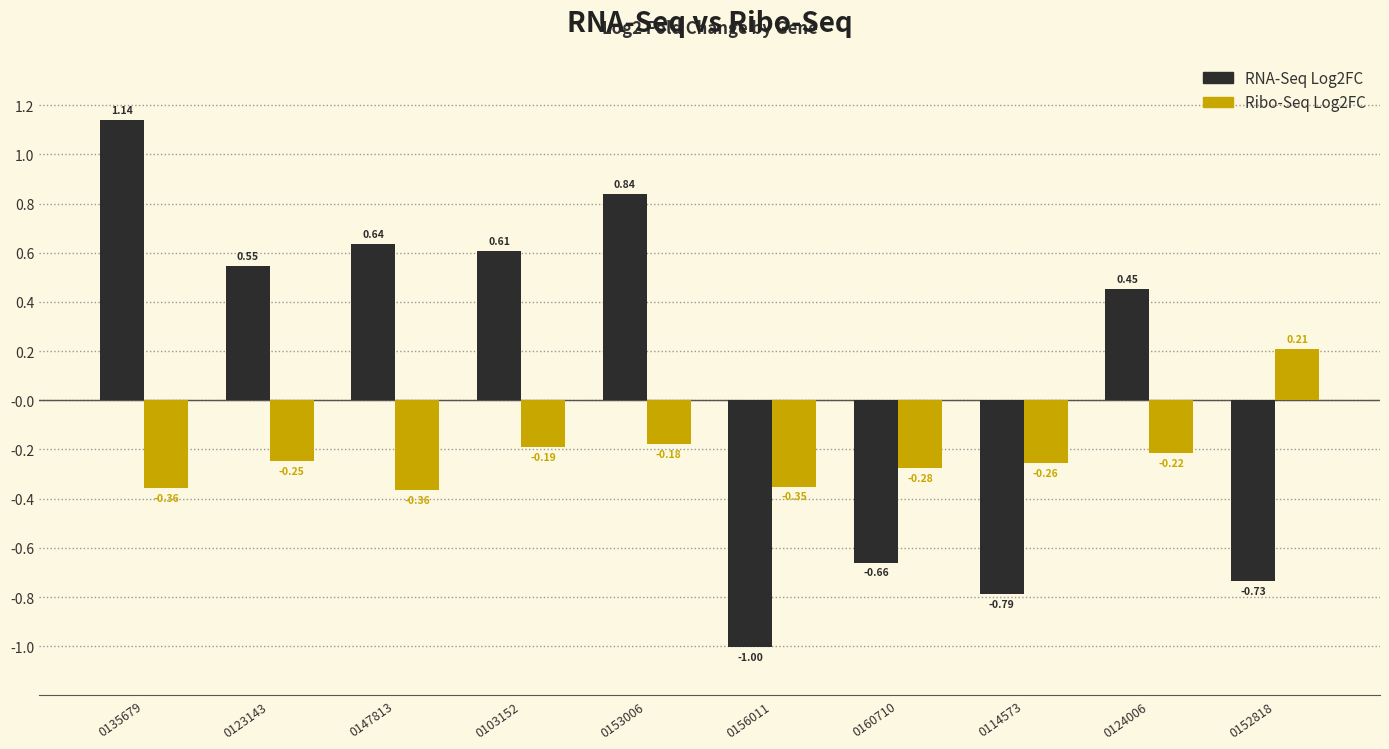

What is the sum of all RNA-Seq Log2FC values?

1.0